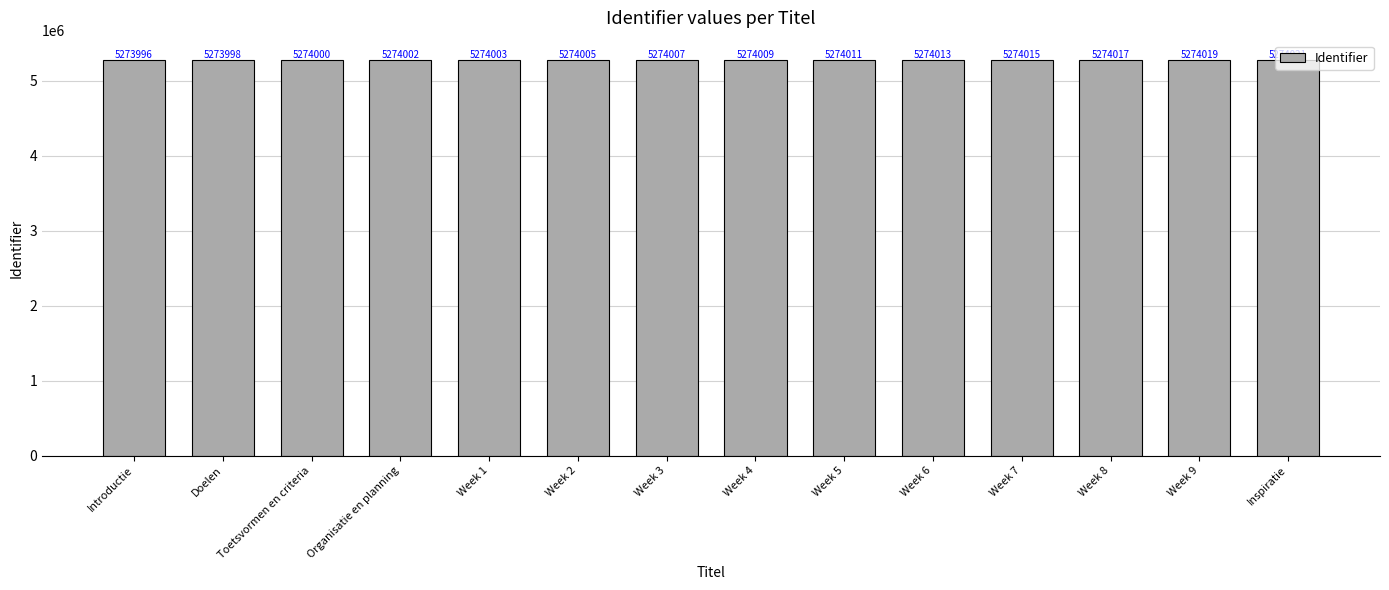

Reading left to right, list all the values displayed in this chart.

5273996	5273998	5274000	5274002	5274003	5274005	5274007	5274009	5274011	5274013	5274015	5274017	5274019	5274021